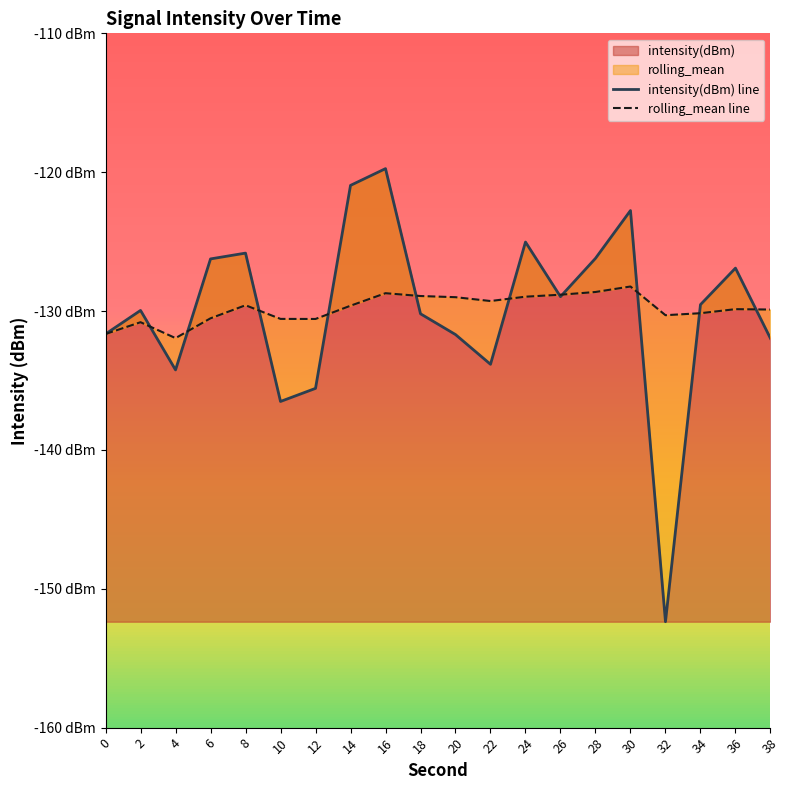

Which series has the largest total across all categories?

rolling_mean line